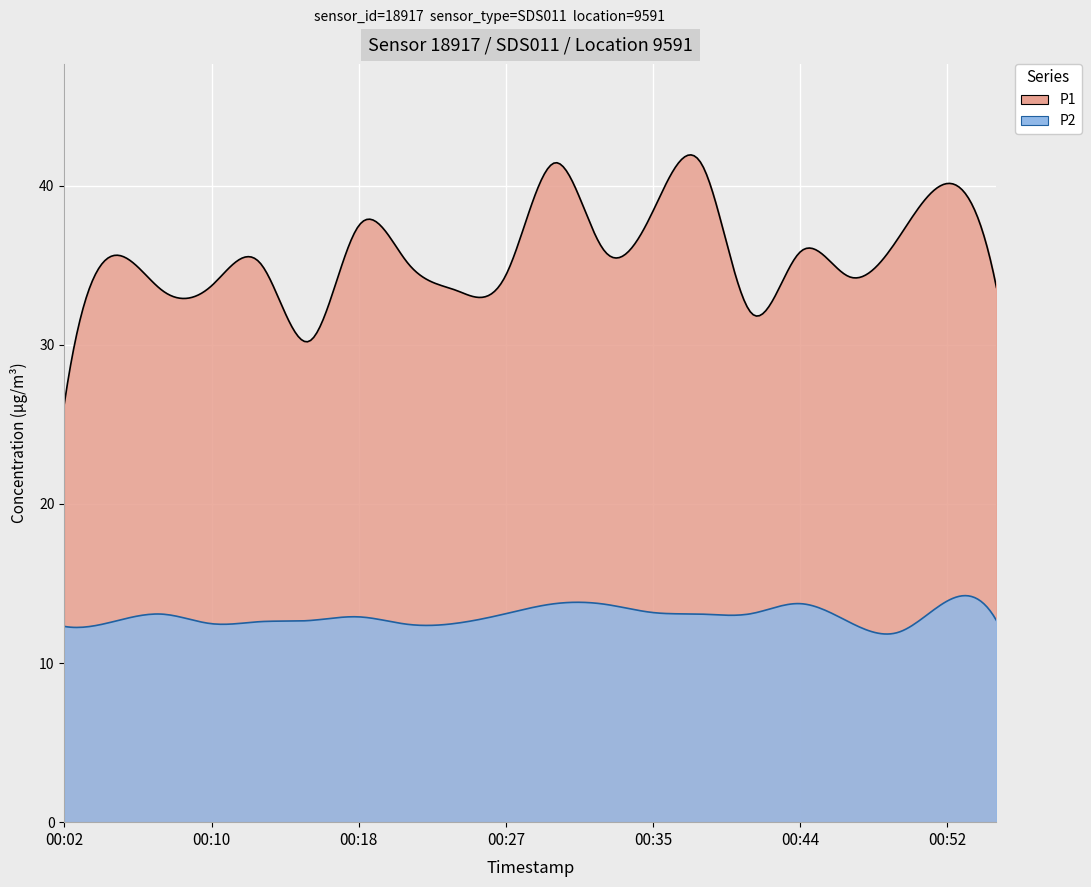

How many distinct data groups are displayed?

2